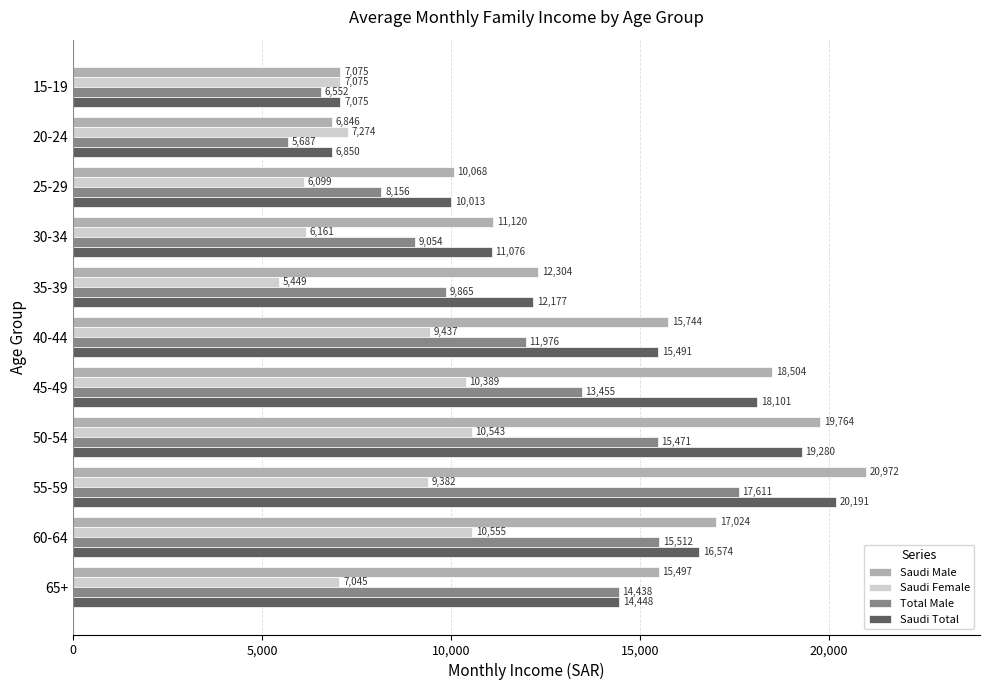

Which series has the widest spread of values?

Saudi Male